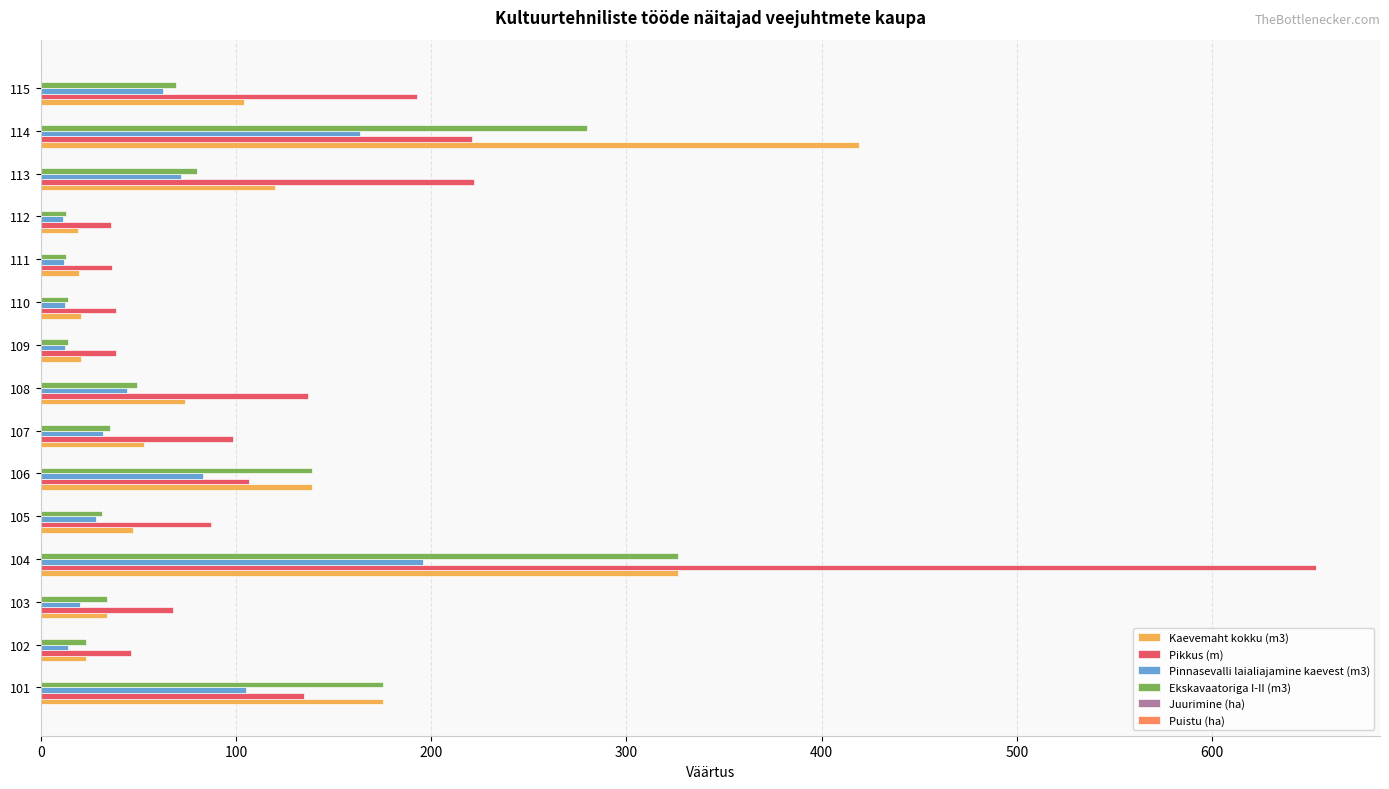

At which category is the sum across all series the highest?

104